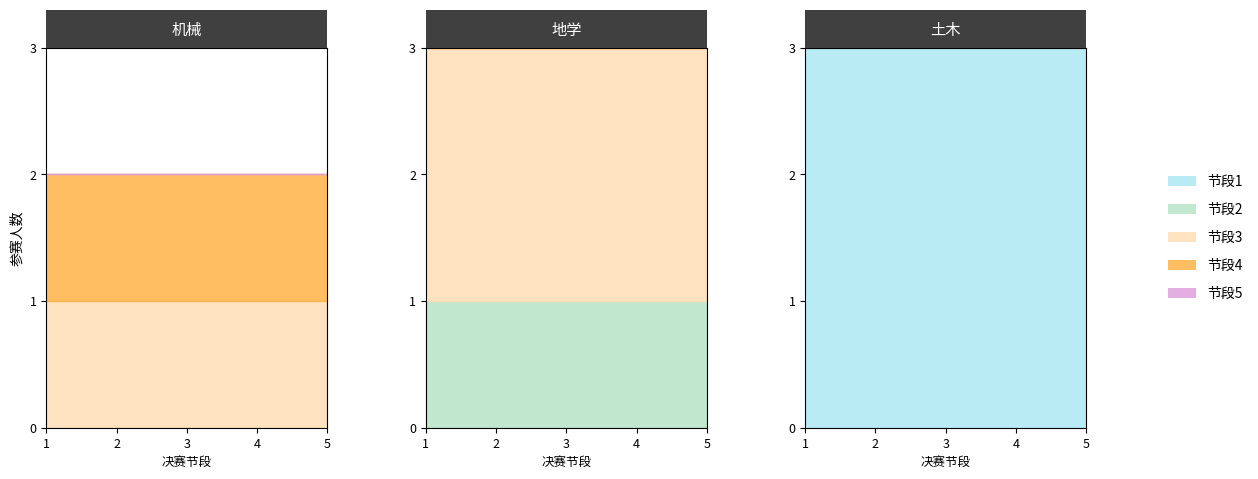

What is the minimum value shown in the chart?

1